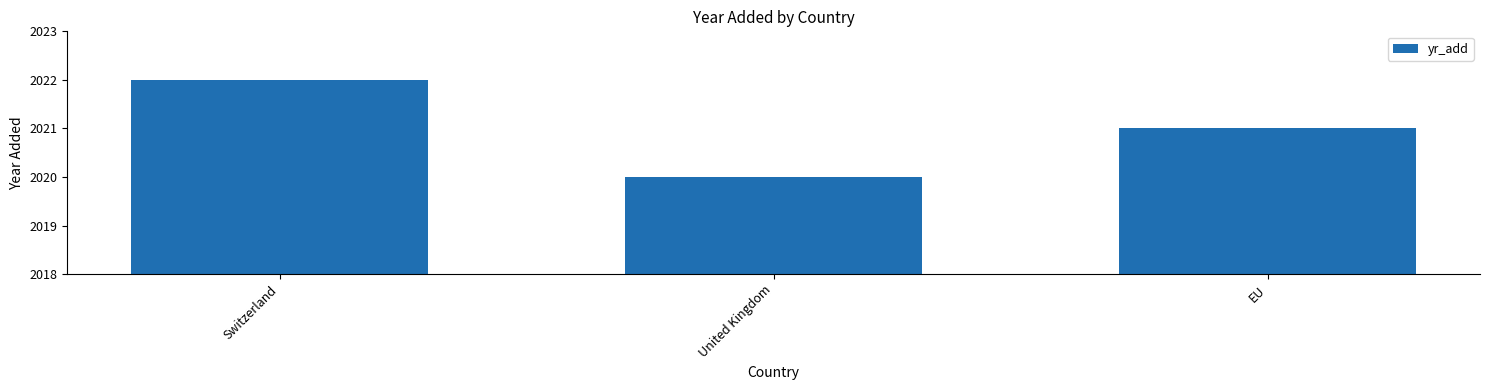

Which category has the highest value across all series?

Switzerland